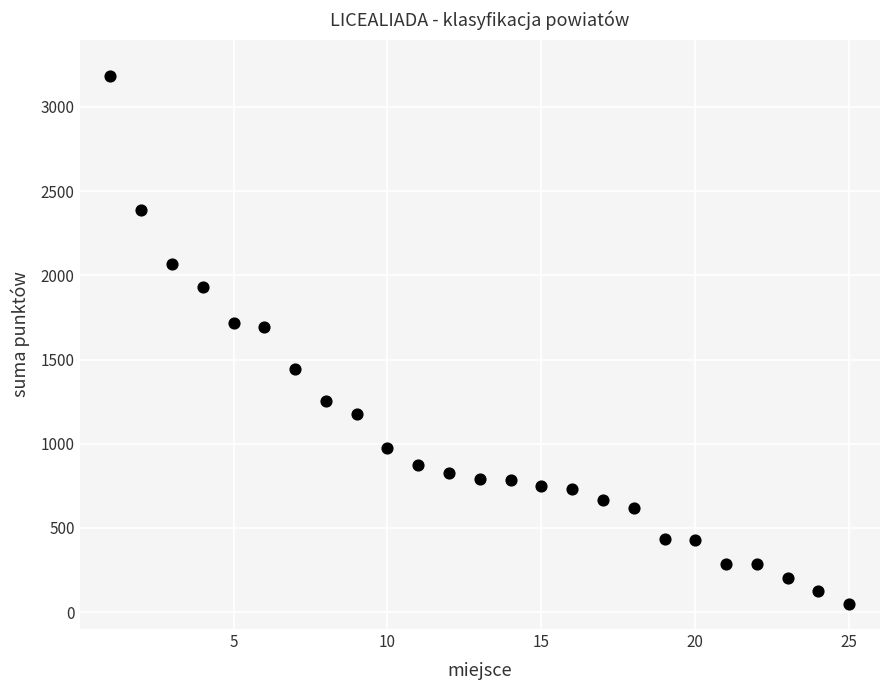

What is the range of X values (max minus min)?

24